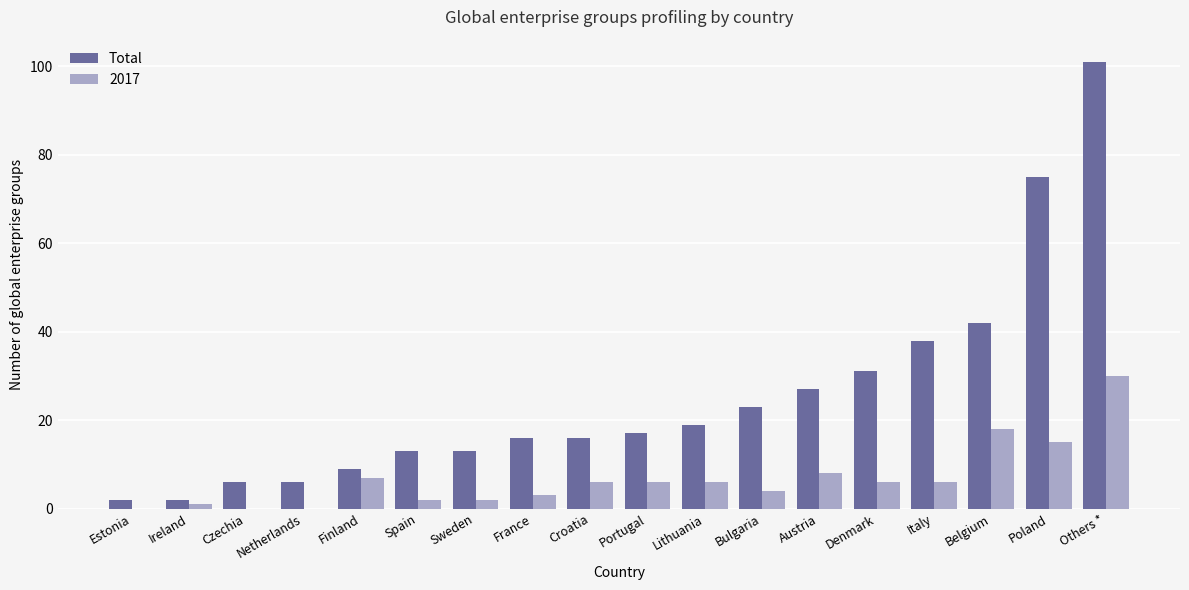

Are the bars horizontal?

No